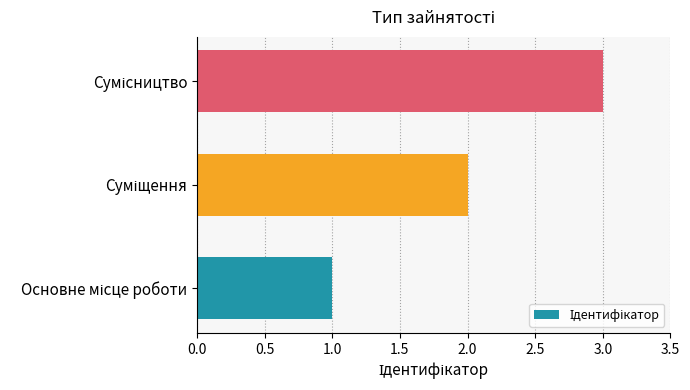

What is the greatest value displayed?

3